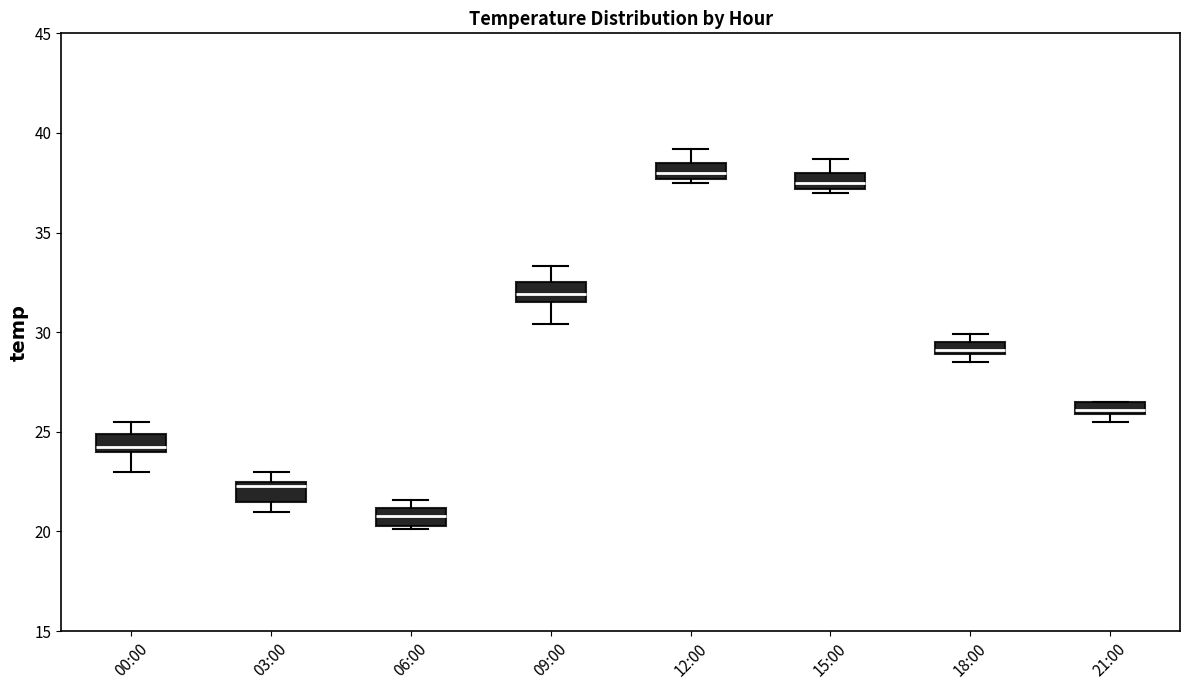

Where is the lower edge of the box for 21:00 on the y-axis? The values are not printed on the chart, so give them approximately, as read against the axis.

26.0